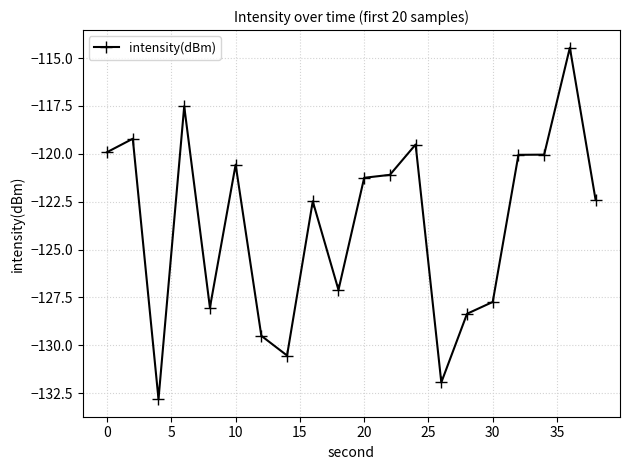

What is the difference between the maximum and second lowest values?

17.5